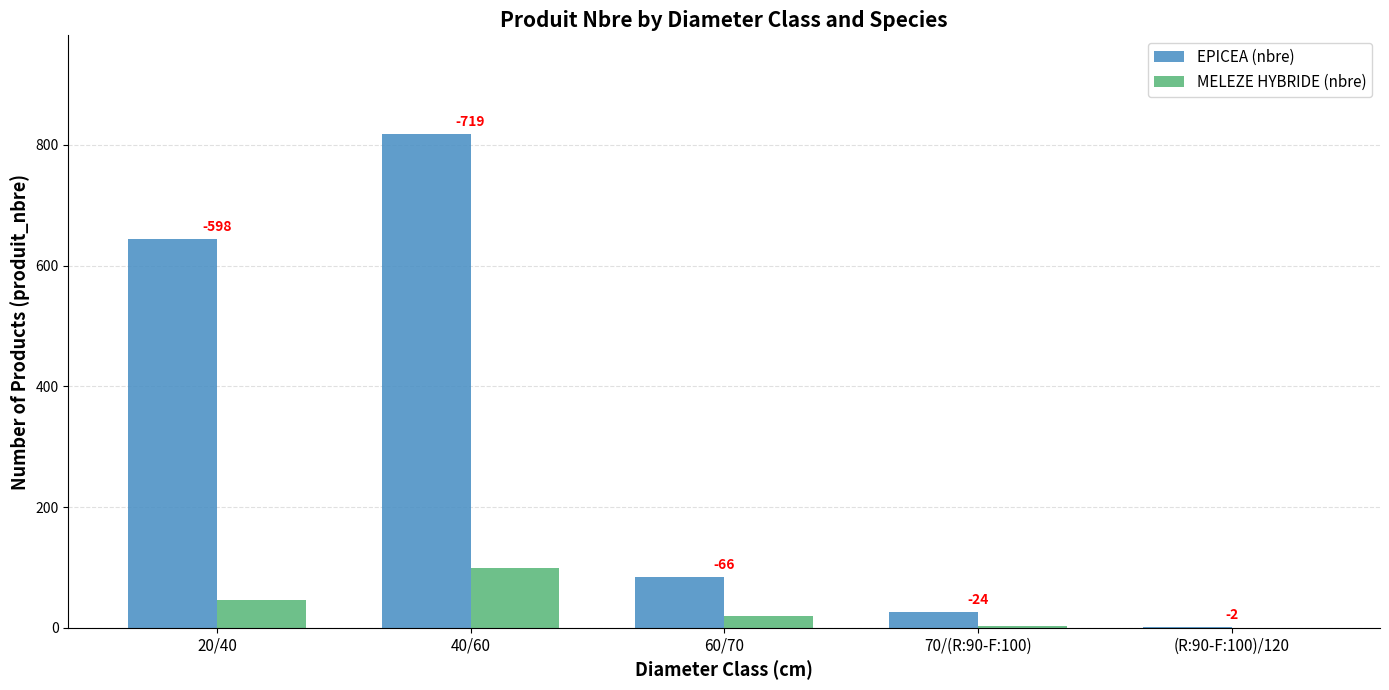

How many groups of bars are there?

5